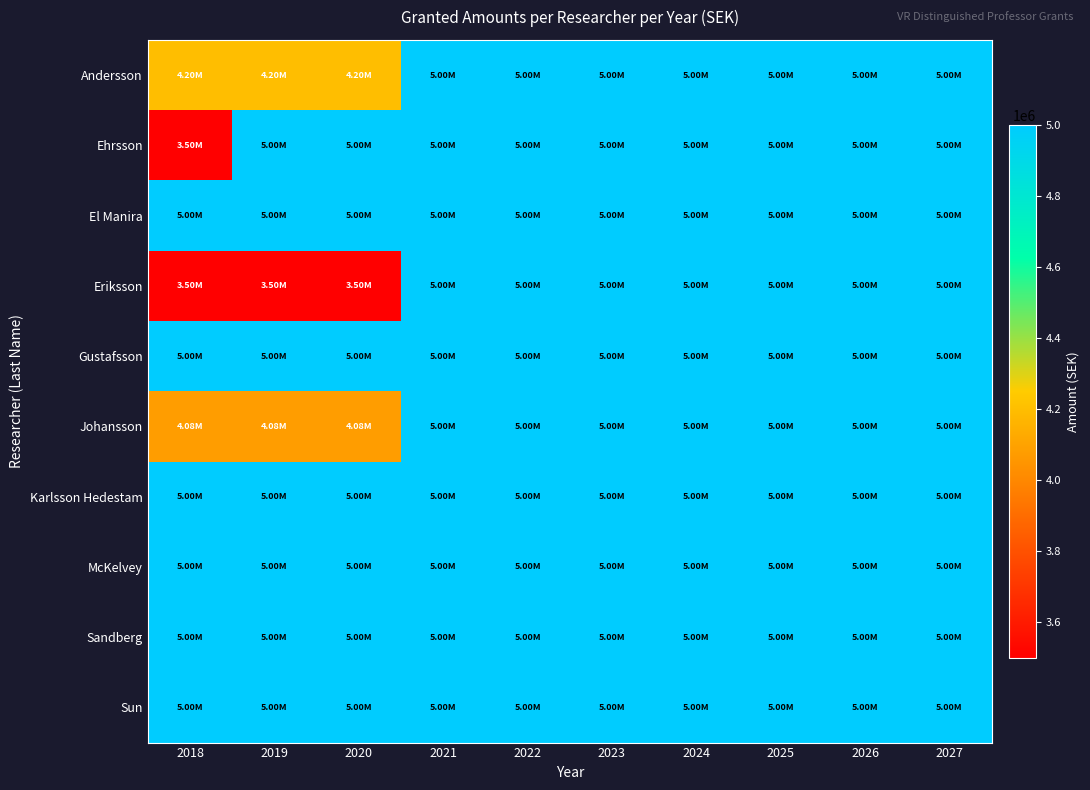

Reading left to right, what are all the values shown in this chart?

Andersson: 2018=4200000	2019=4200000	2020=4200000	2021=5000000	2022=5000000	2023=5000000	2024=5000000	2025=5000000	2026=5000000	2027=5000000
Ehrsson: 2018=3500000	2019=5000000	2020=5000000	2021=5000000	2022=5000000	2023=5000000	2024=5000000	2025=5000000	2026=5000000	2027=5000000
El Manira: 2018=5000000	2019=5000000	2020=5000000	2021=5000000	2022=5000000	2023=5000000	2024=5000000	2025=5000000	2026=5000000	2027=5000000
Eriksson: 2018=3500000	2019=3500000	2020=3500000	2021=5000000	2022=5000000	2023=5000000	2024=5000000	2025=5000000	2026=5000000	2027=5000000
Gustafsson: 2018=5000000	2019=5000000	2020=5000000	2021=5000000	2022=5000000	2023=5000000	2024=5000000	2025=5000000	2026=5000000	2027=5000000
Johansson: 2018=4080000	2019=4080000	2020=4080000	2021=5000000	2022=5000000	2023=5000000	2024=5000000	2025=5000000	2026=5000000	2027=5000000
Karlsson Hedestam: 2018=5000000	2019=5000000	2020=5000000	2021=5000000	2022=5000000	2023=5000000	2024=5000000	2025=5000000	2026=5000000	2027=5000000
McKelvey: 2018=5000000	2019=5000000	2020=5000000	2021=5000000	2022=5000000	2023=5000000	2024=5000000	2025=5000000	2026=5000000	2027=5000000
Sandberg: 2018=5000000	2019=5000000	2020=5000000	2021=5000000	2022=5000000	2023=5000000	2024=5000000	2025=5000000	2026=5000000	2027=5000000
Sun: 2018=5000000	2019=5000000	2020=5000000	2021=5000000	2022=5000000	2023=5000000	2024=5000000	2025=5000000	2026=5000000	2027=5000000